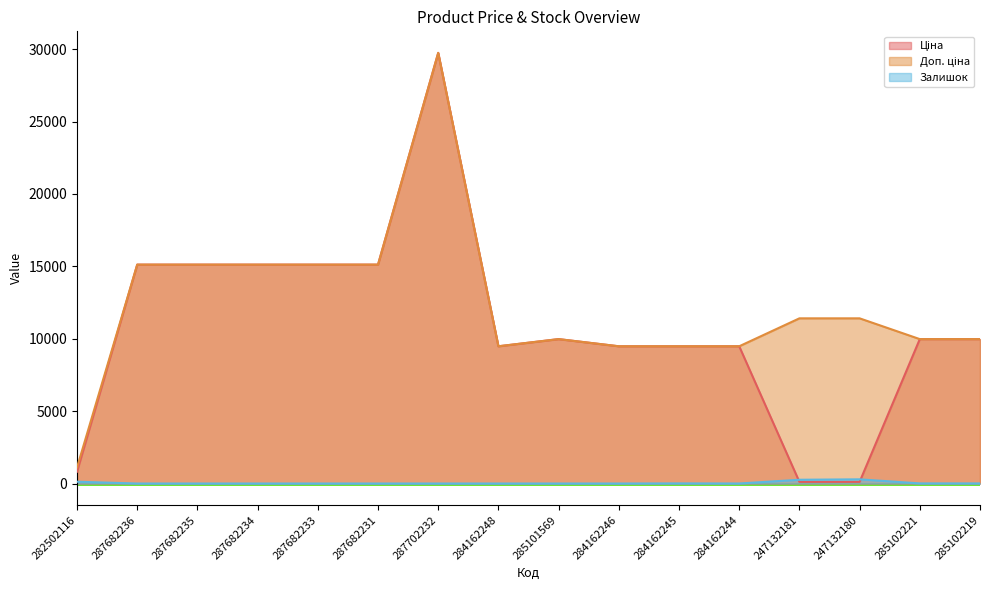

Is it true that Доп. ціна equals 12885.6 at 284162245?

False